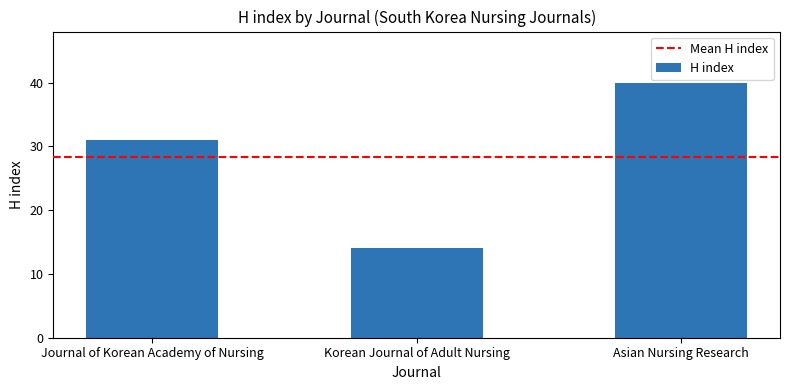

Where is the data nearest to the value 27?

Journal of Korean Academy of Nursing